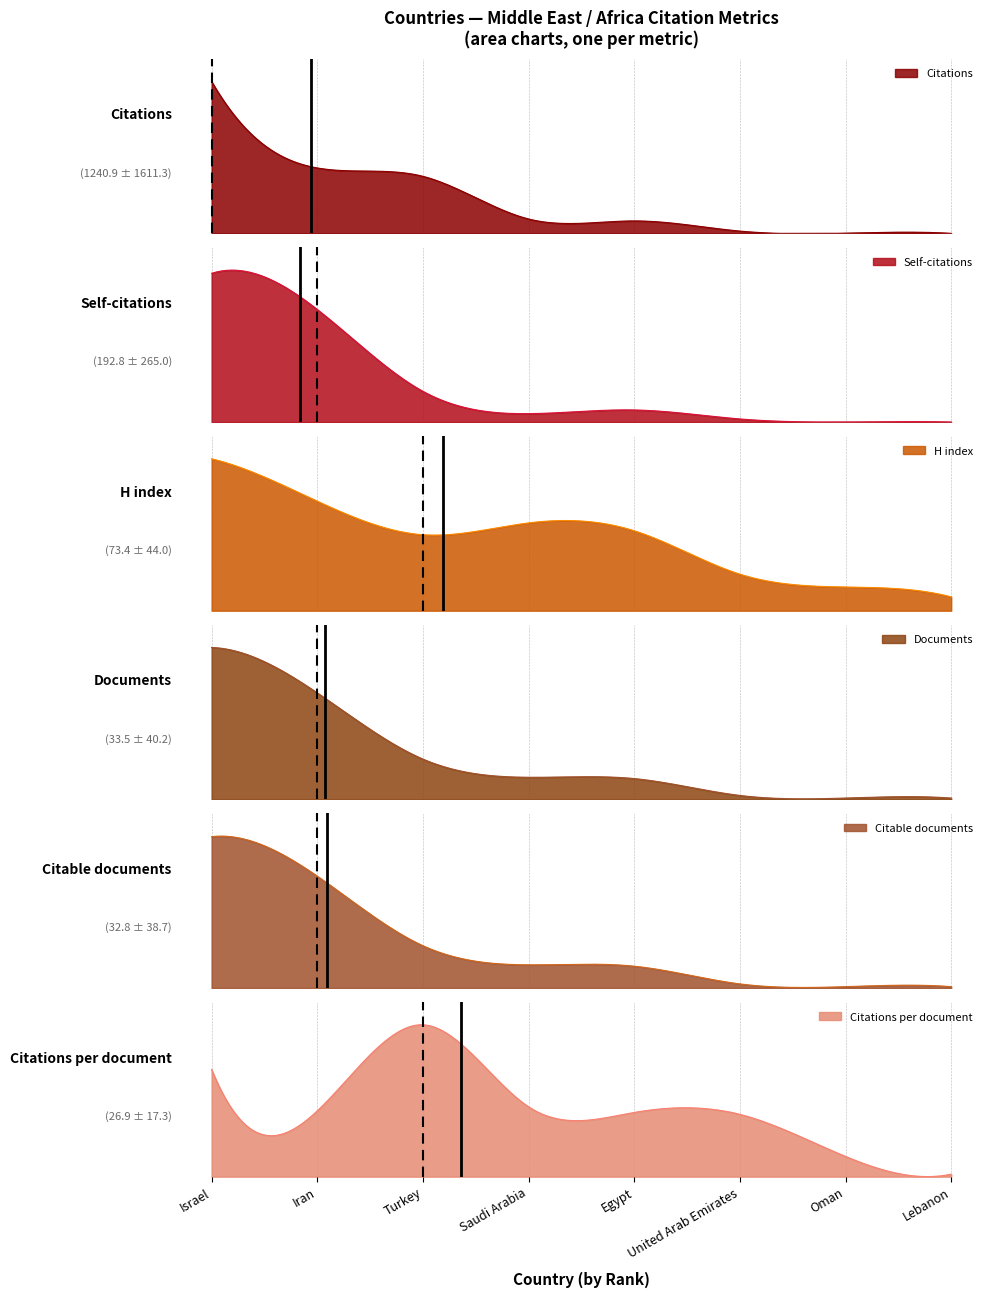

What is the greatest value displayed?

4965.0